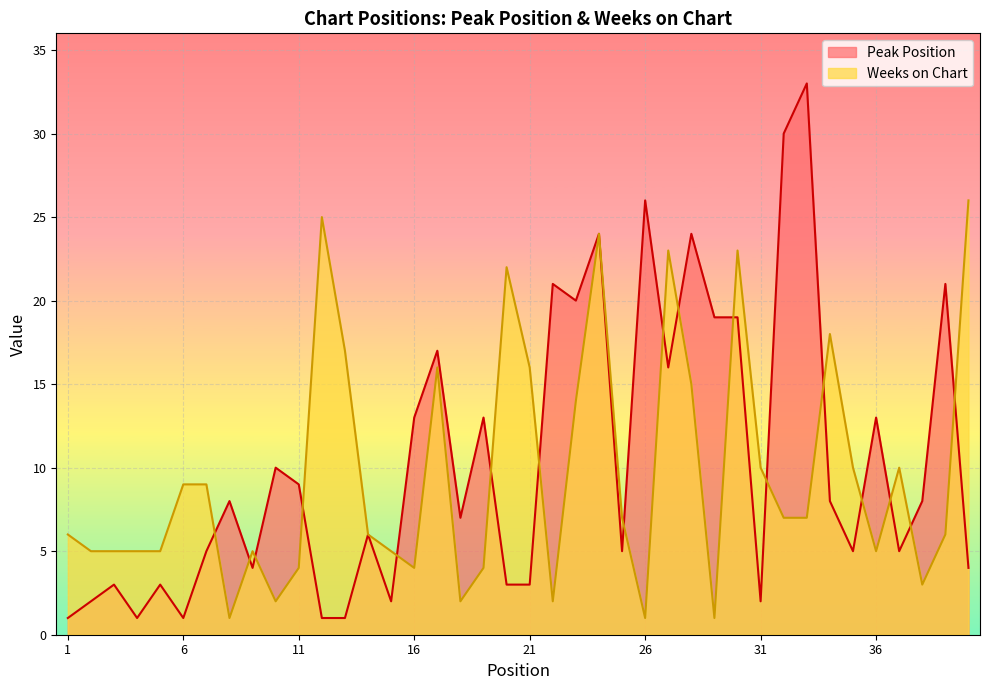

How many values in the Weeks on Chart series are below 7?

20